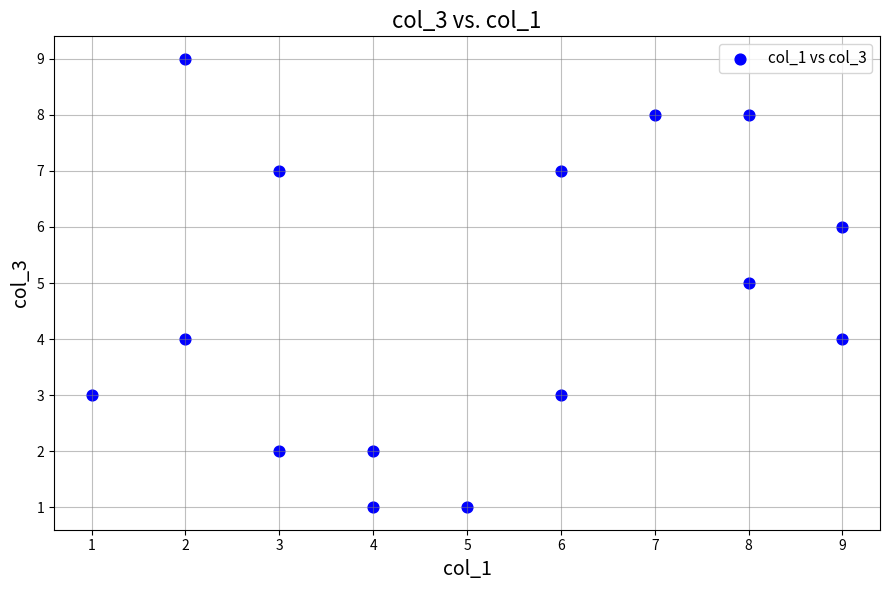

What is the range of Y values (max minus min)?

8